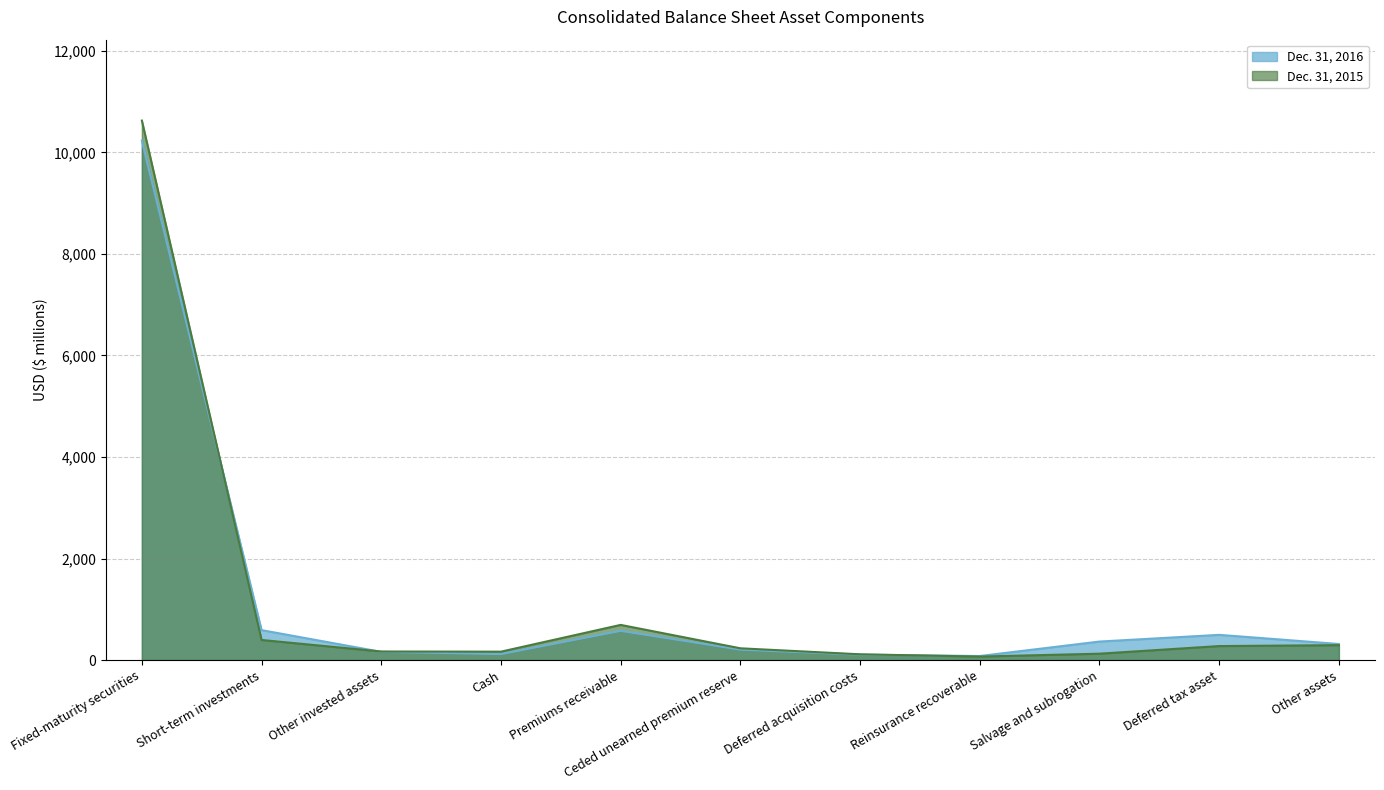

At which label does Dec. 31, 2015 first exceed 232?

Fixed-maturity securities